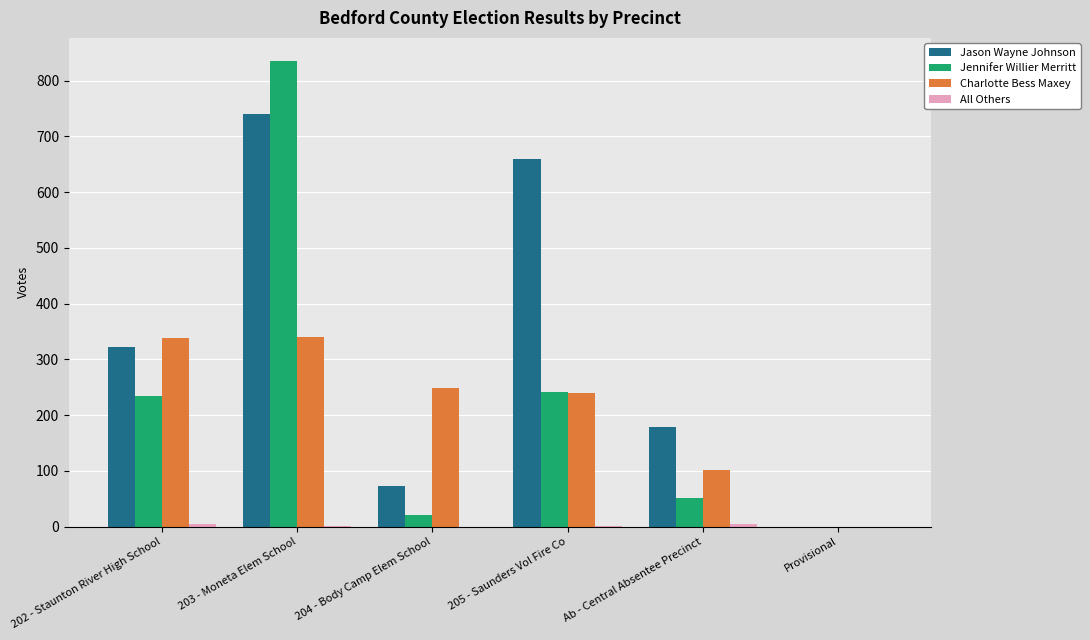

What is the total value across all series at Ab - Central Absentee Precinct?

335